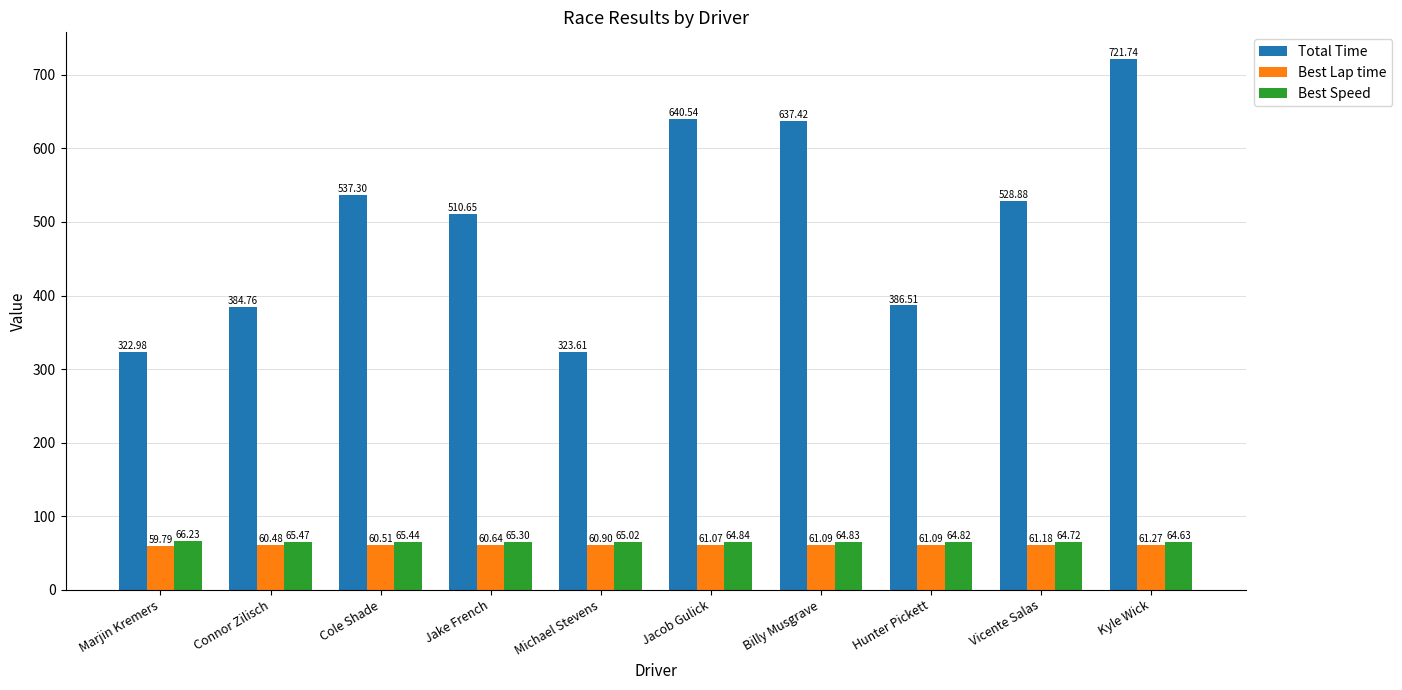

Read the Best Speed value at Vicente Salas.

64.7